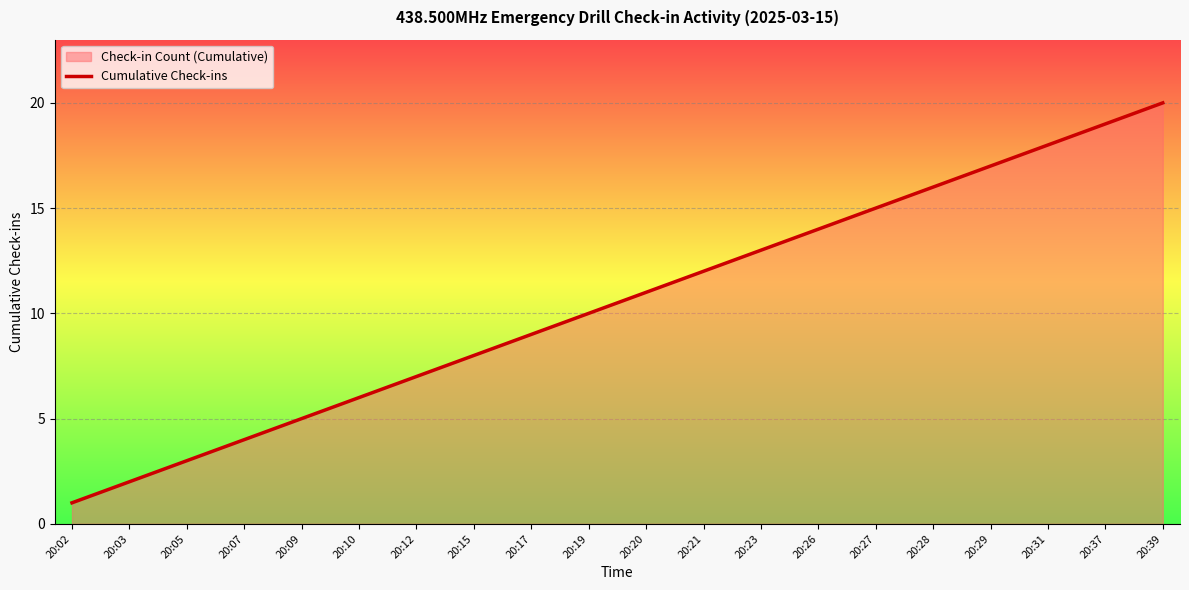

What is the average value?

10